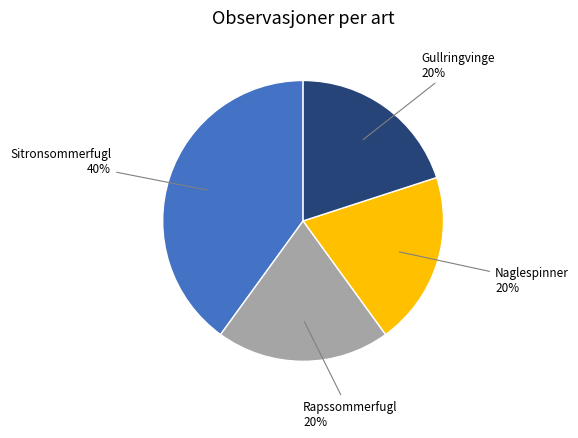

To the nearest percent, what is the difference between the largest and smallest slice percentages?

20%